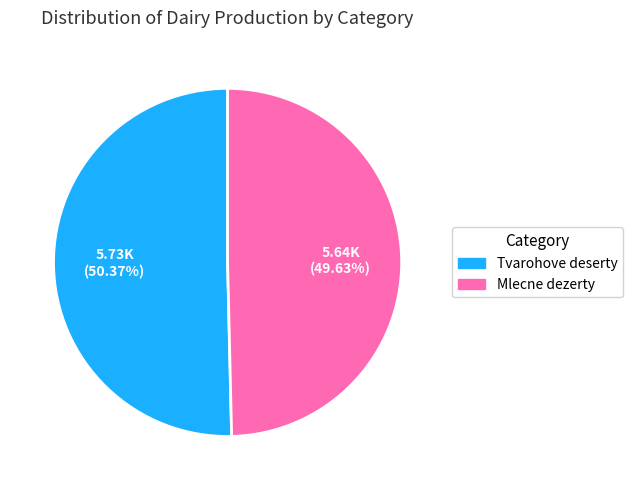

How many slices are in this pie chart?

2